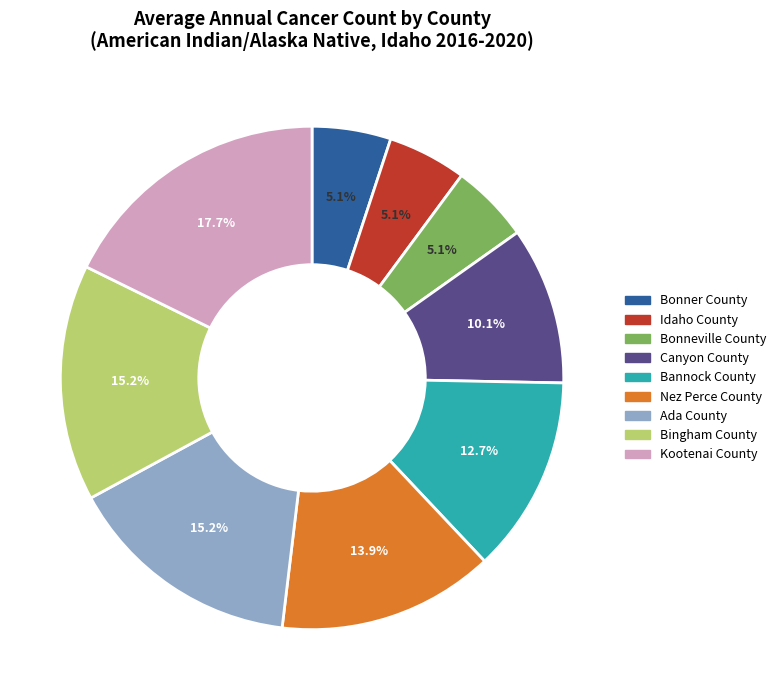

Which slice is the largest?

Kootenai County